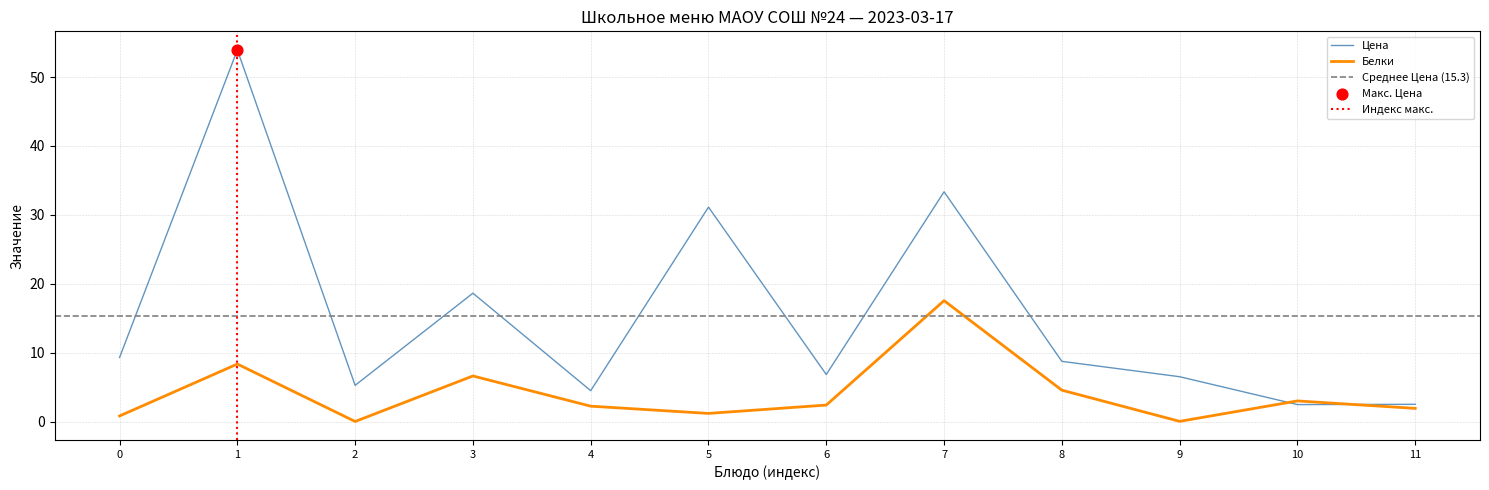

Which series reaches the minimum Y coordinate?

Белки